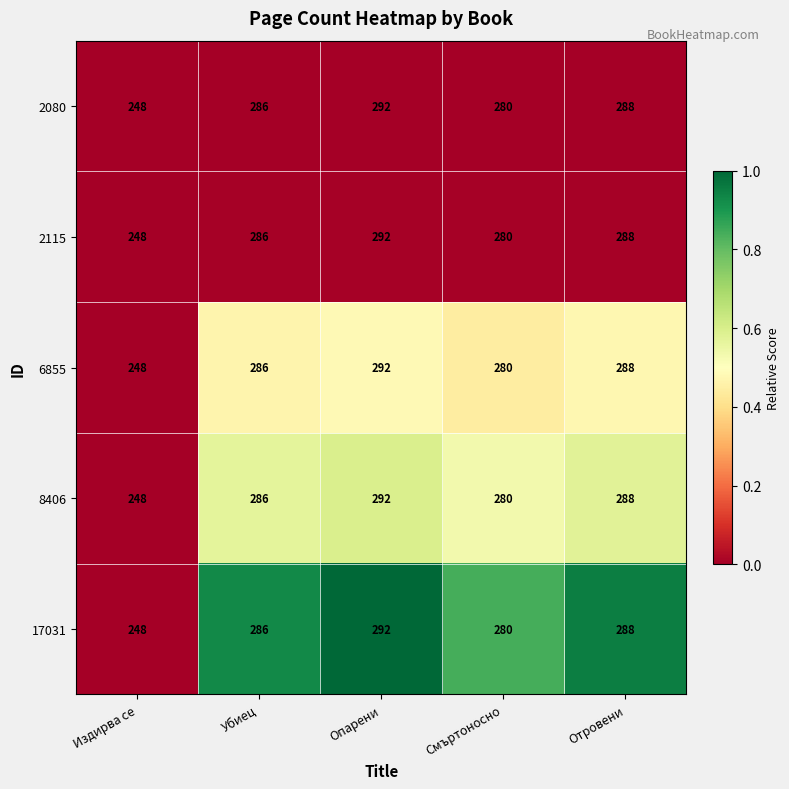

Reading left to right, list all the values displayed in this chart.

2080: 248	286	292	280	288
2115: 248	286	292	280	288
6855: 248	286	292	280	288
8406: 248	286	292	280	288
17031: 248	286	292	280	288